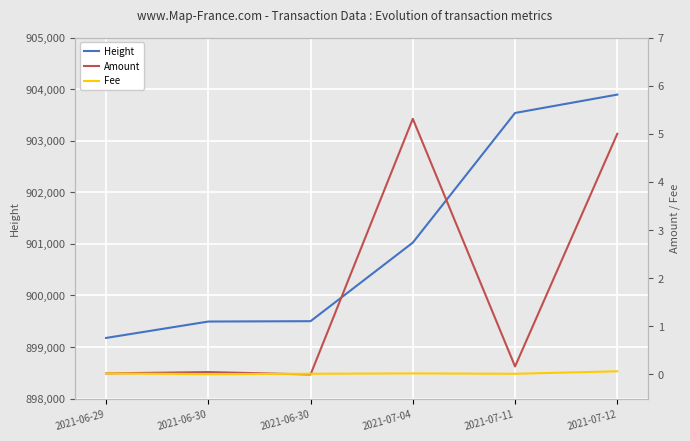

True or false: Amount and Height cross at least once.

False